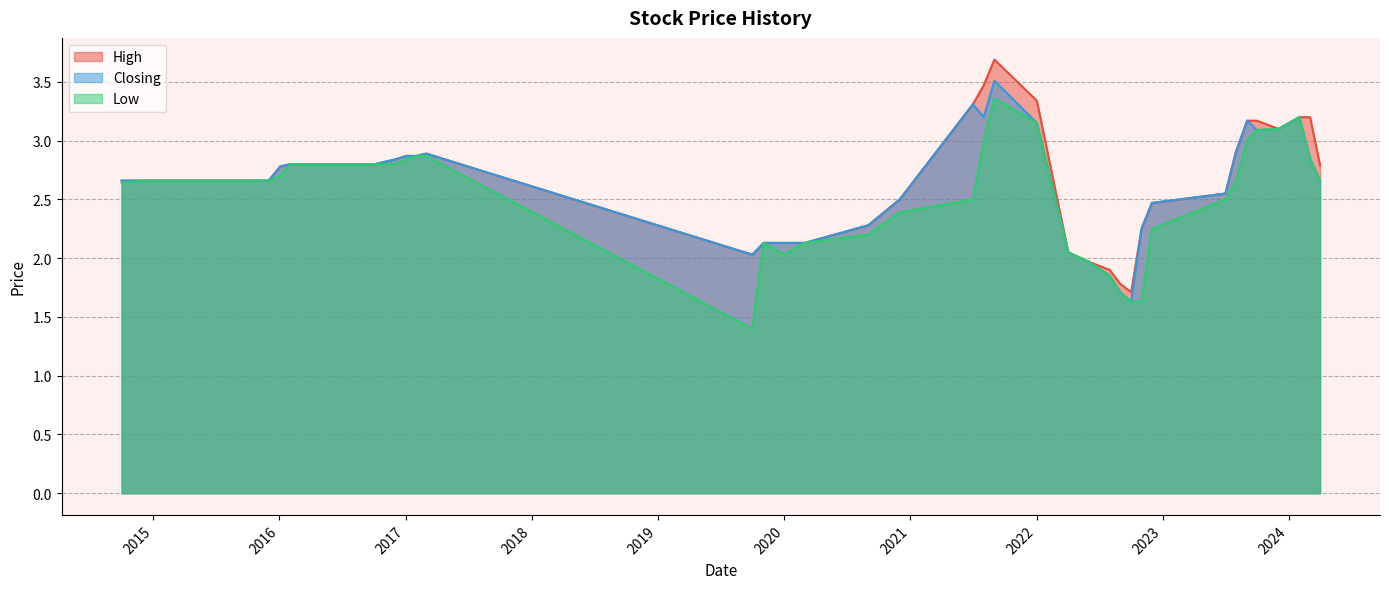

How many data points in High are less than 2?

4